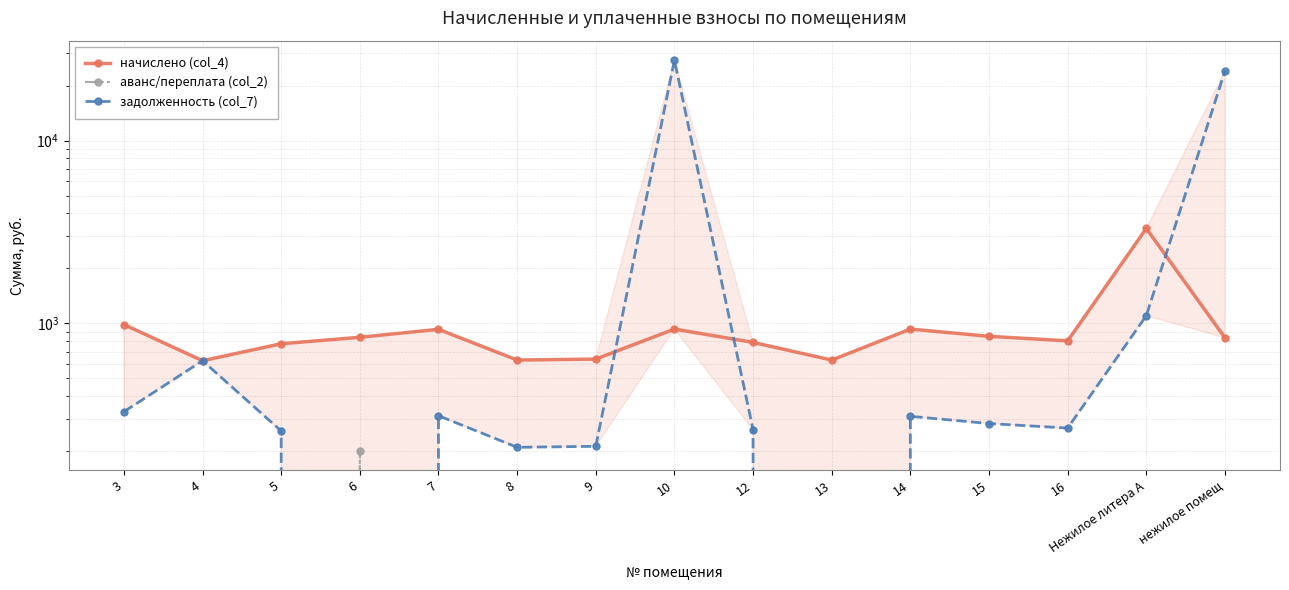

How many lines are shown in the chart?

3